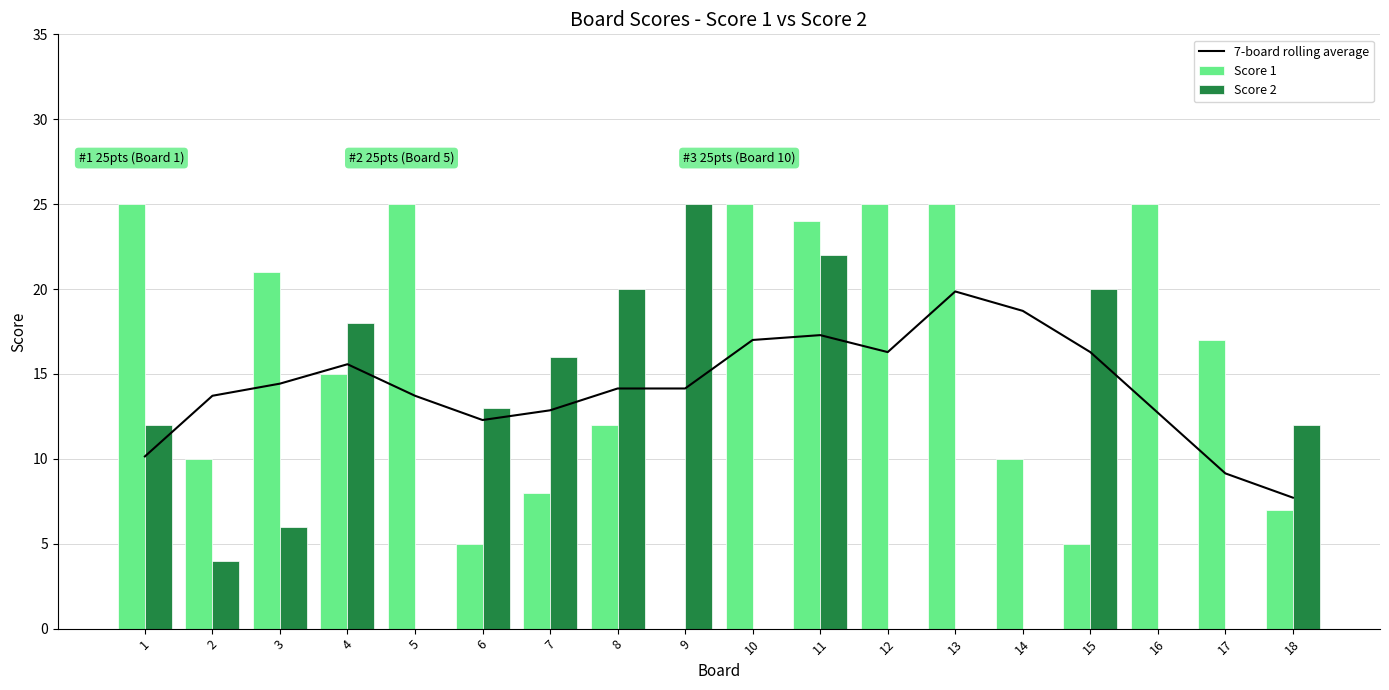

Which series has the largest total across all categories?

Score 1